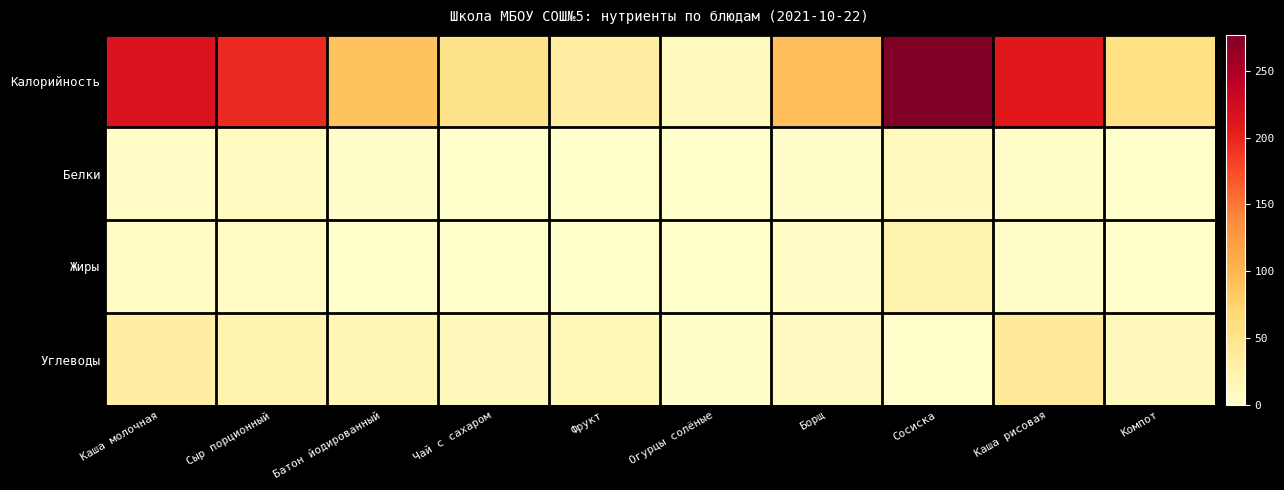

List the series in order of their peak value, highest first.

Калорийность, Углеводы, Жиры, Белки